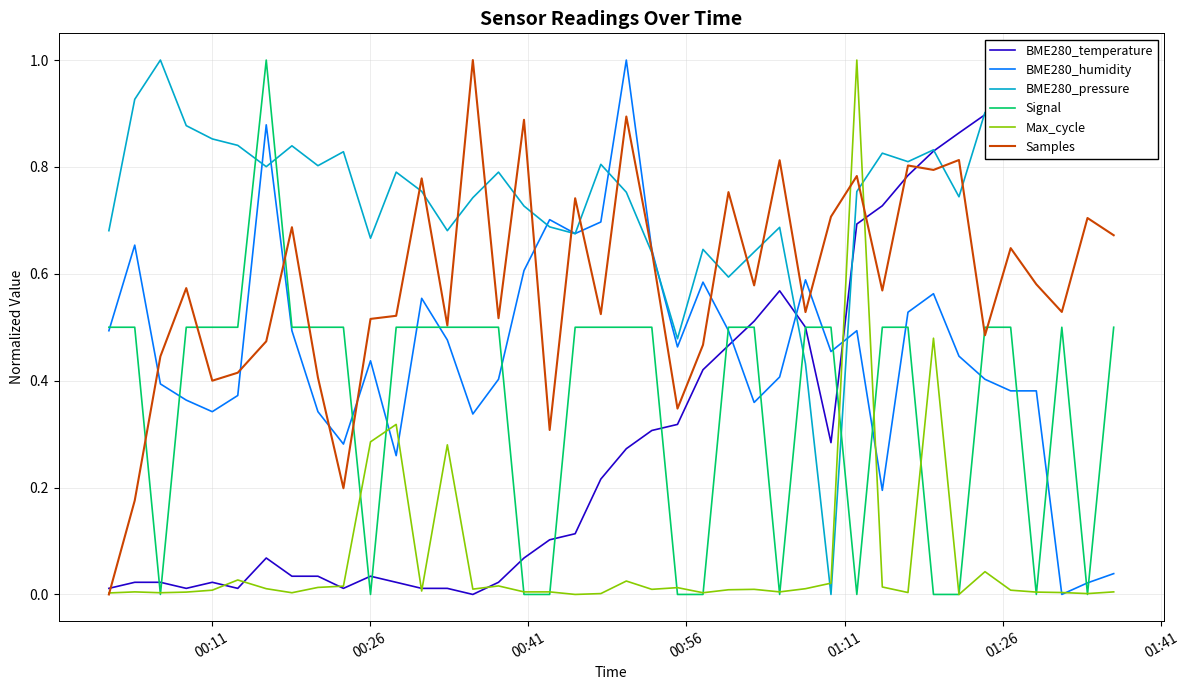

How many intersections are there between Signal and BME280_pressure?

4